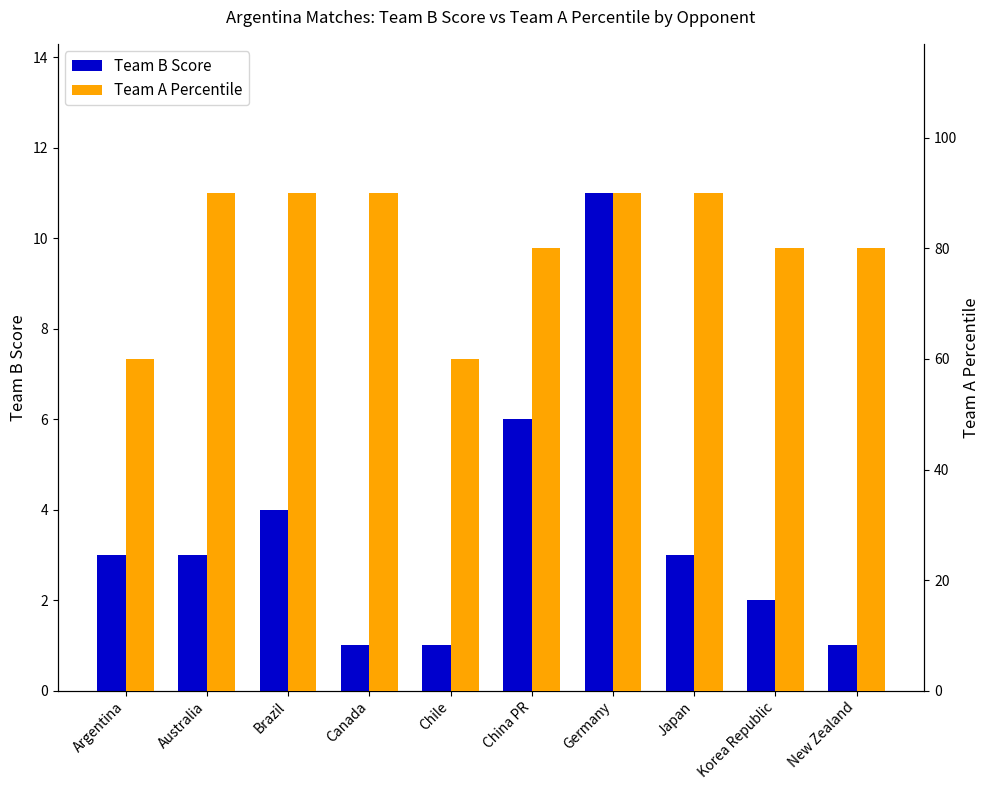

Which has a higher value, Germany or Japan?

Germany